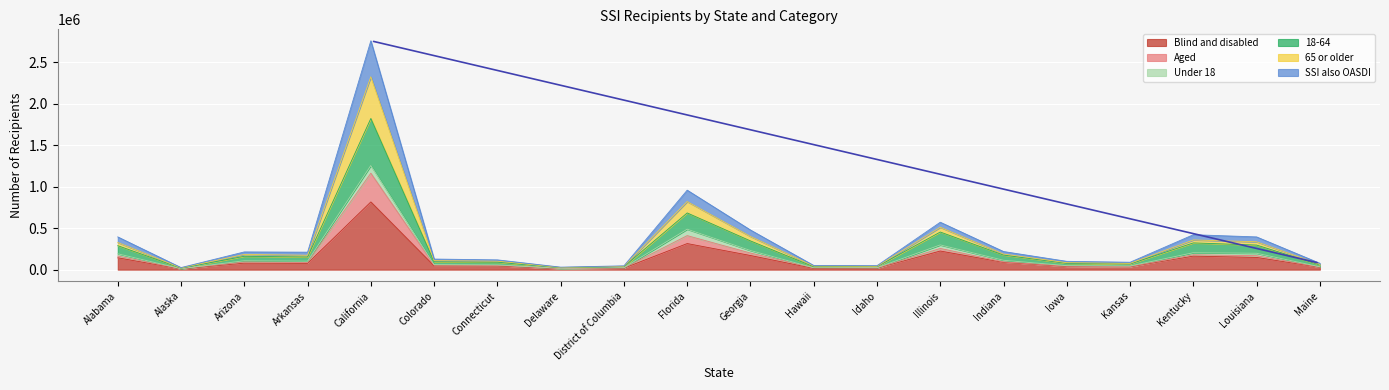

True or false: 65 or older and Aged cross at least once.

False